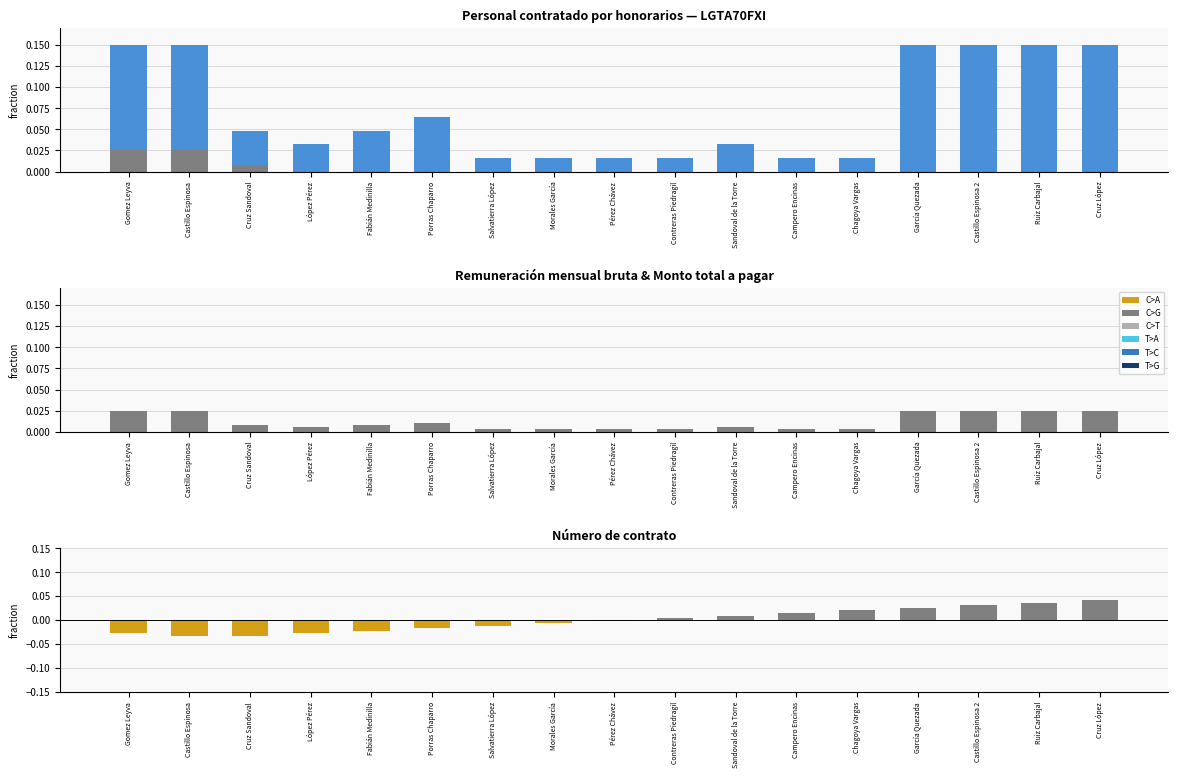

Where is Monto total a pagar nearest to the value 0?

Salvatierra López